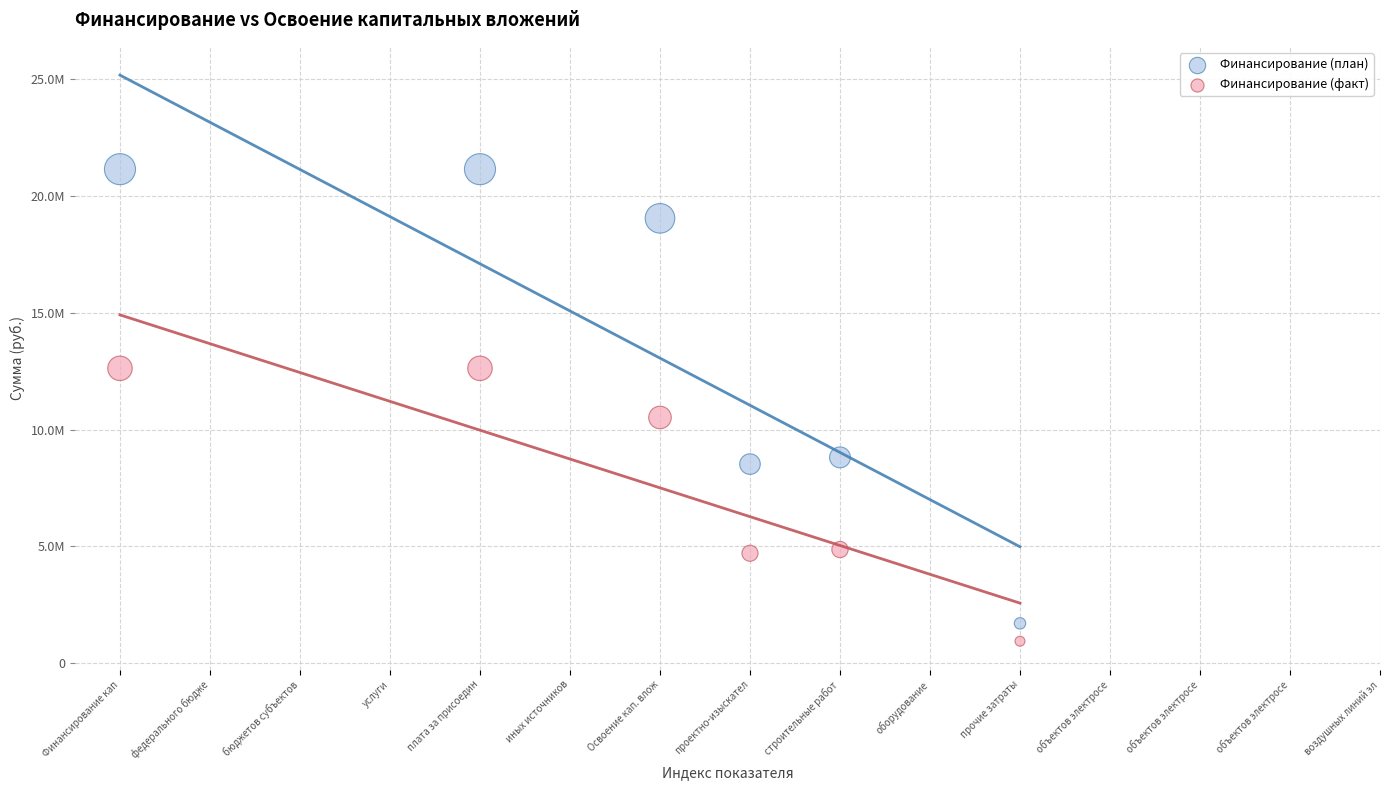

What are all the series names shown in the legend?

Финансирование (план), Финансирование (факт)